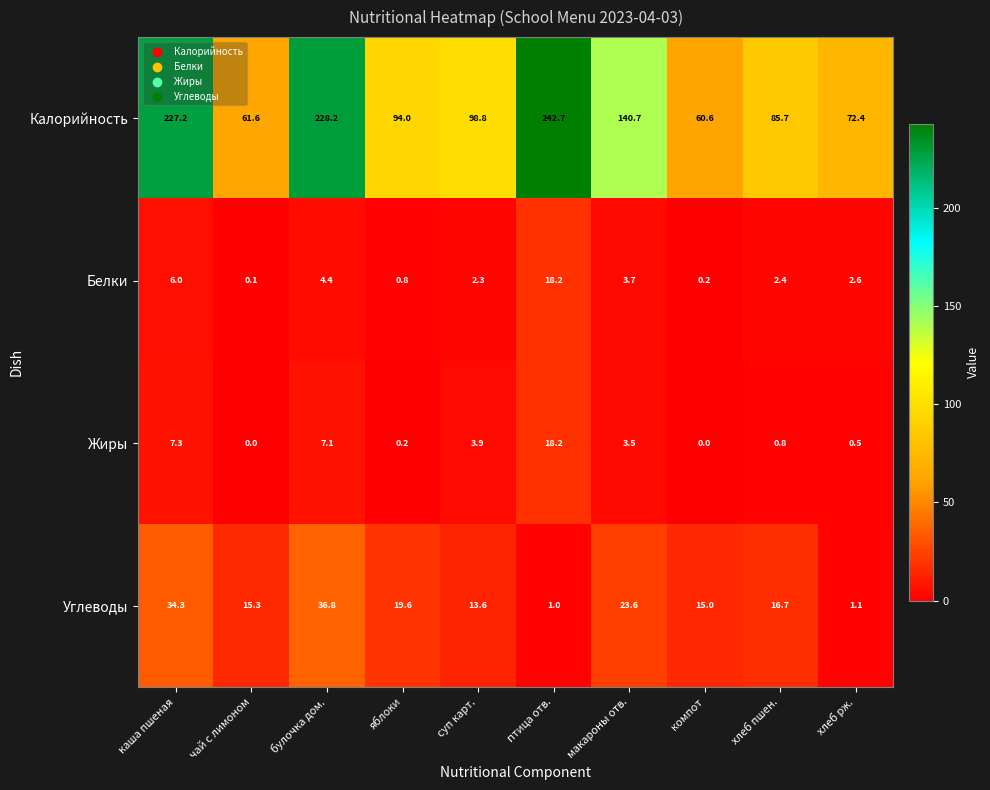

What is the maximum value shown in the chart?

242.7